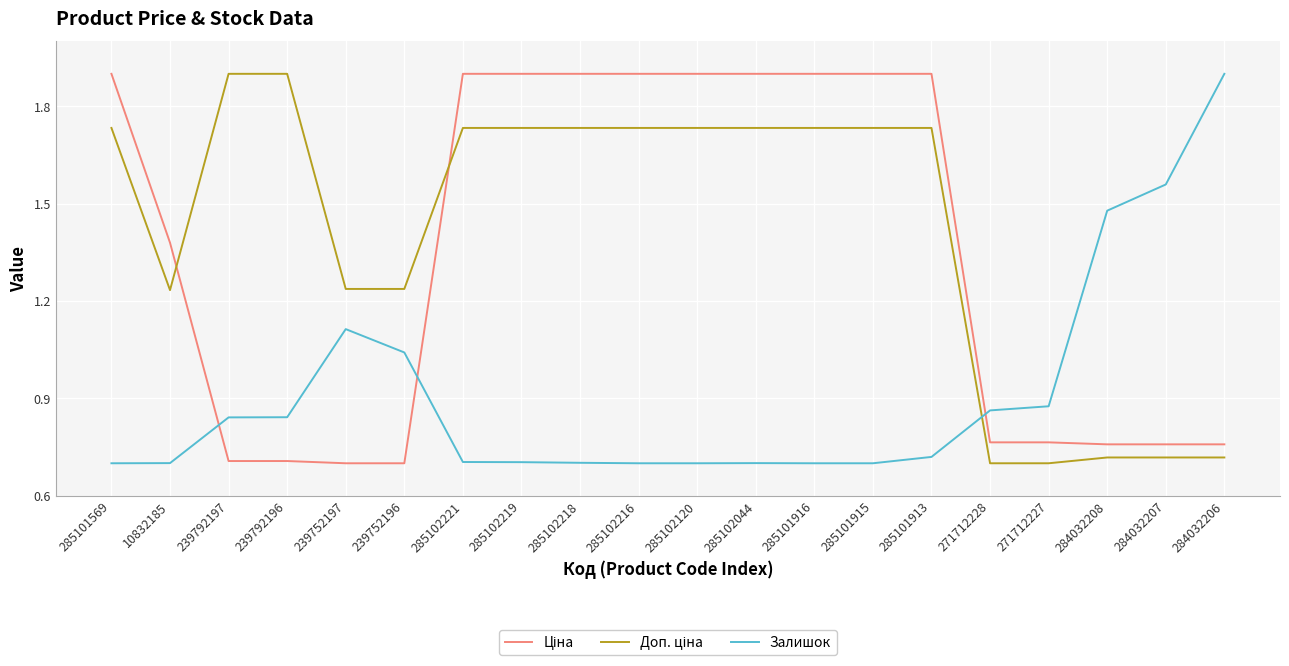

True or false: Залишок has a value of 1.2 at 284032206.

False